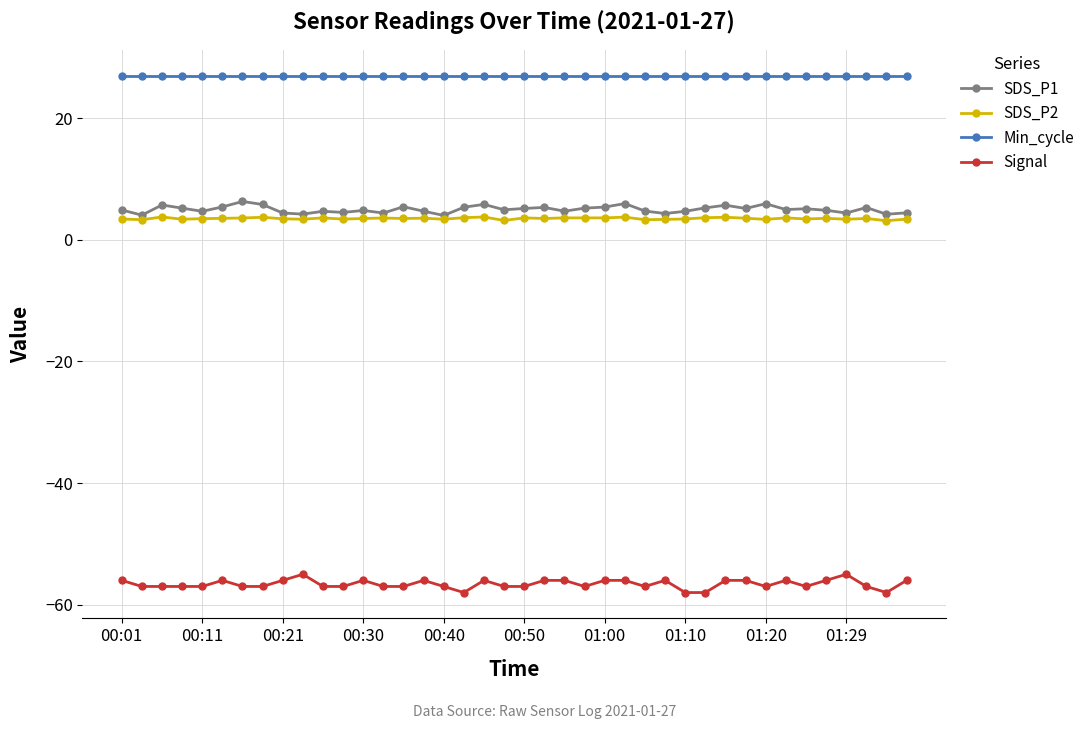

Which series has the largest total across all categories?

Min_cycle